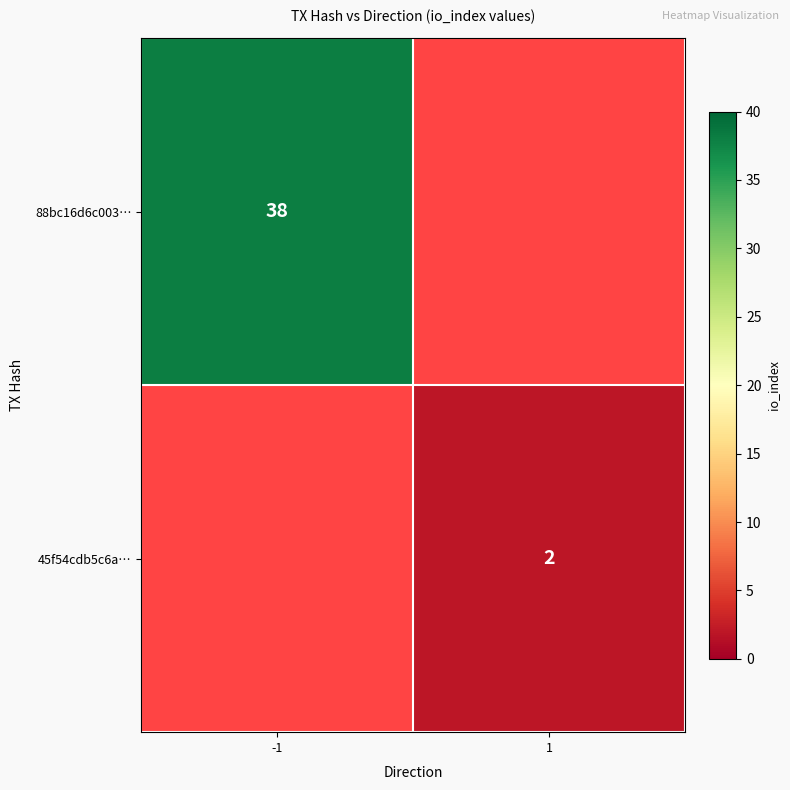

True or false: 45f54cdb5c6a… has a value of 2 at 1.

True